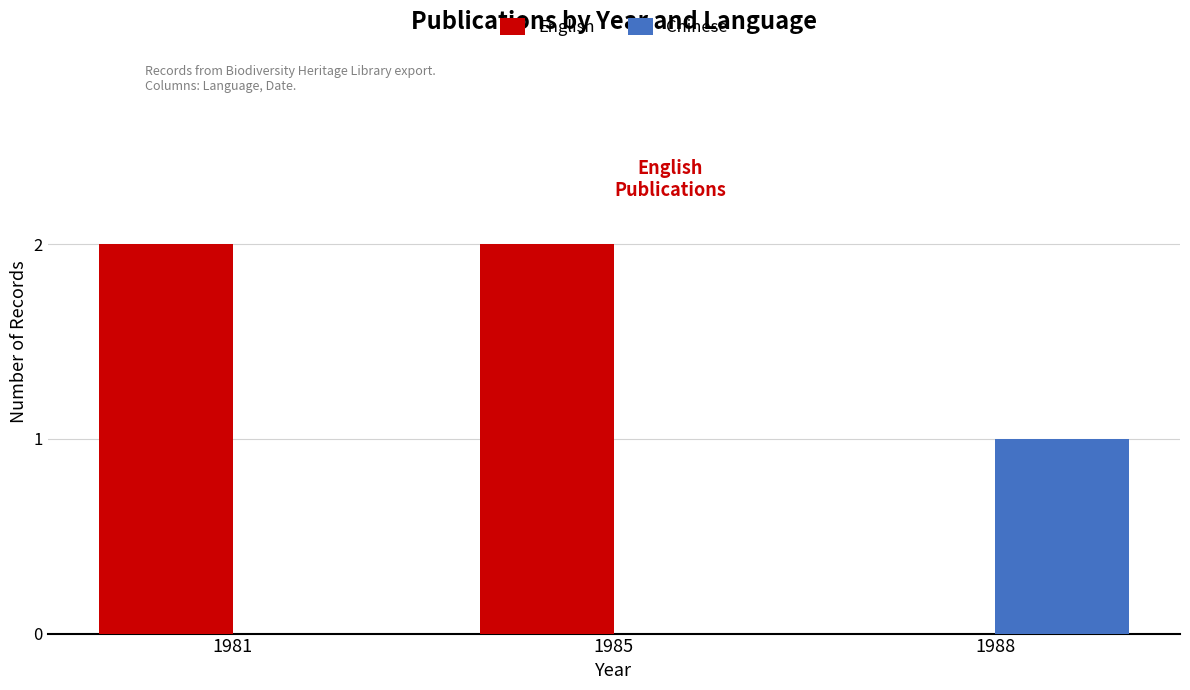

What is the maximum value shown in the chart?

2